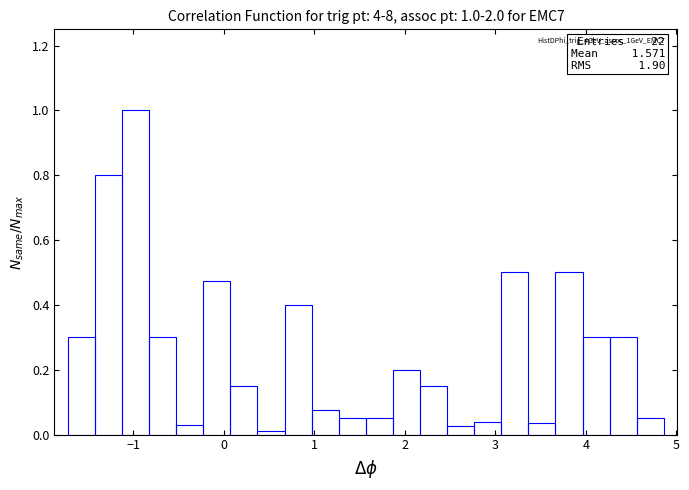

Read against the x-axis, roughly where is the centre of the tallest bar?

-1.0